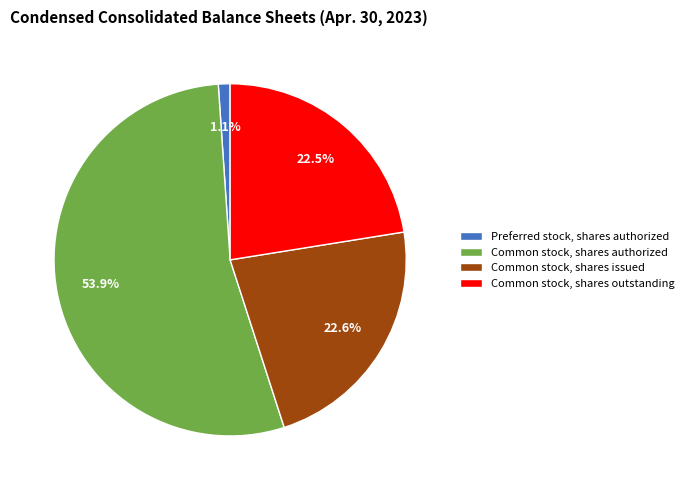

How many slices are in this pie chart?

4